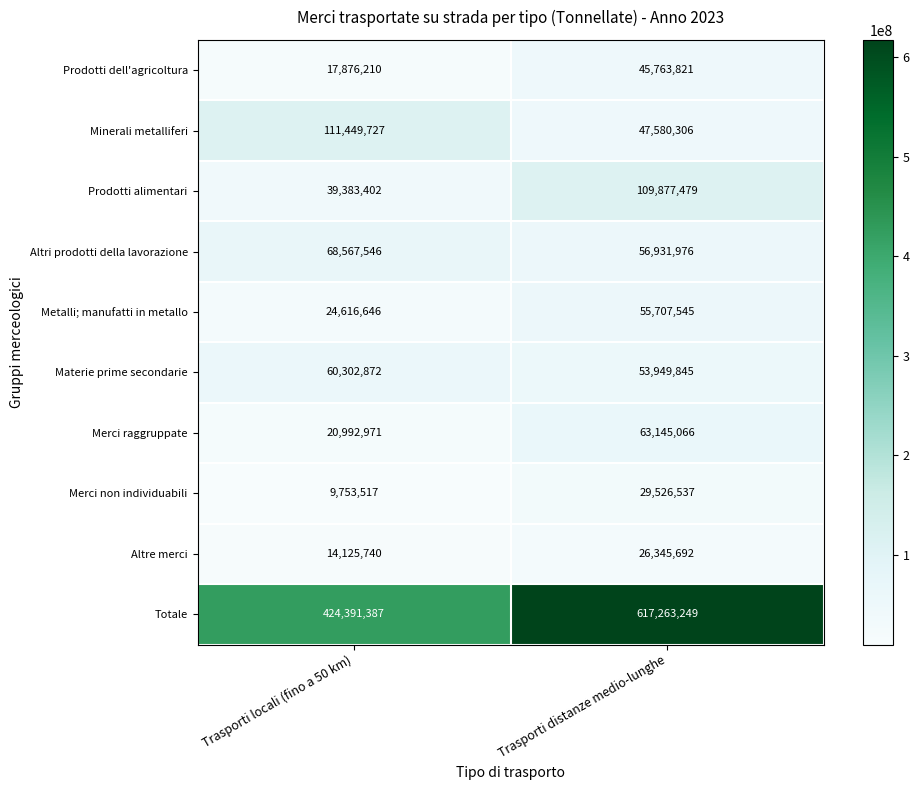

What is the difference between the highest and lowest values at Trasporti locali (fino a 50 km)?

414637870